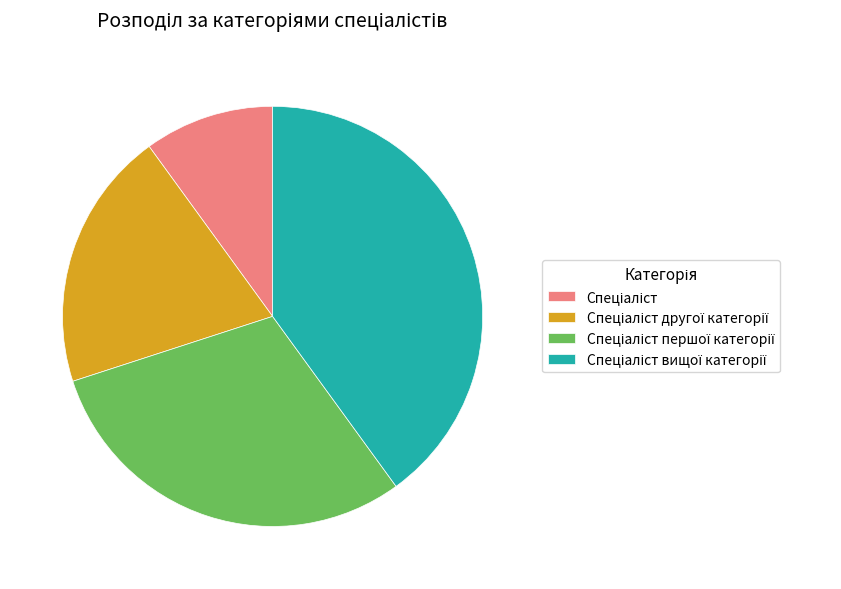

Is there any slice that represents more than half of the pie?

No